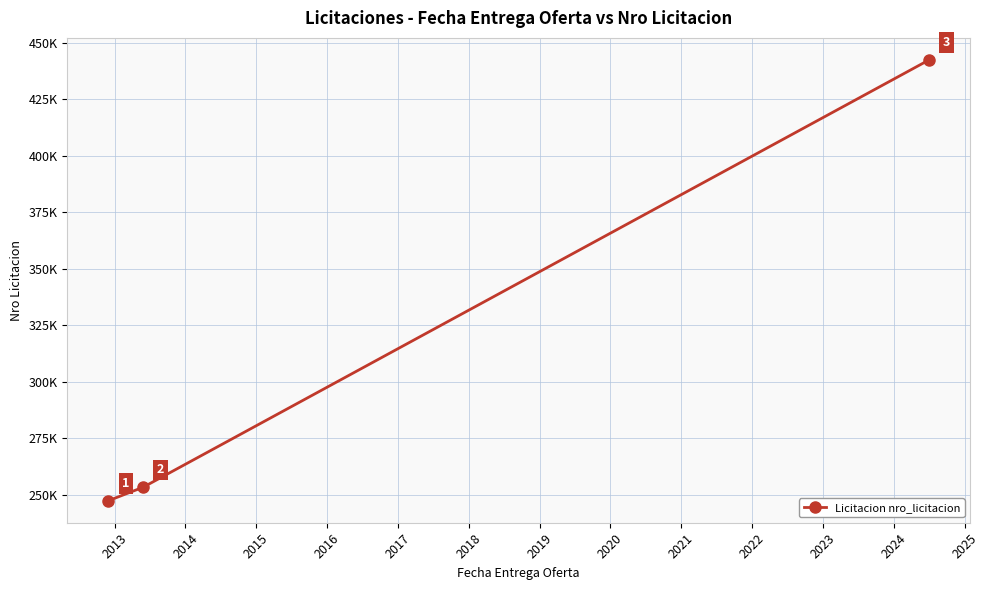

What is the average value?

314400